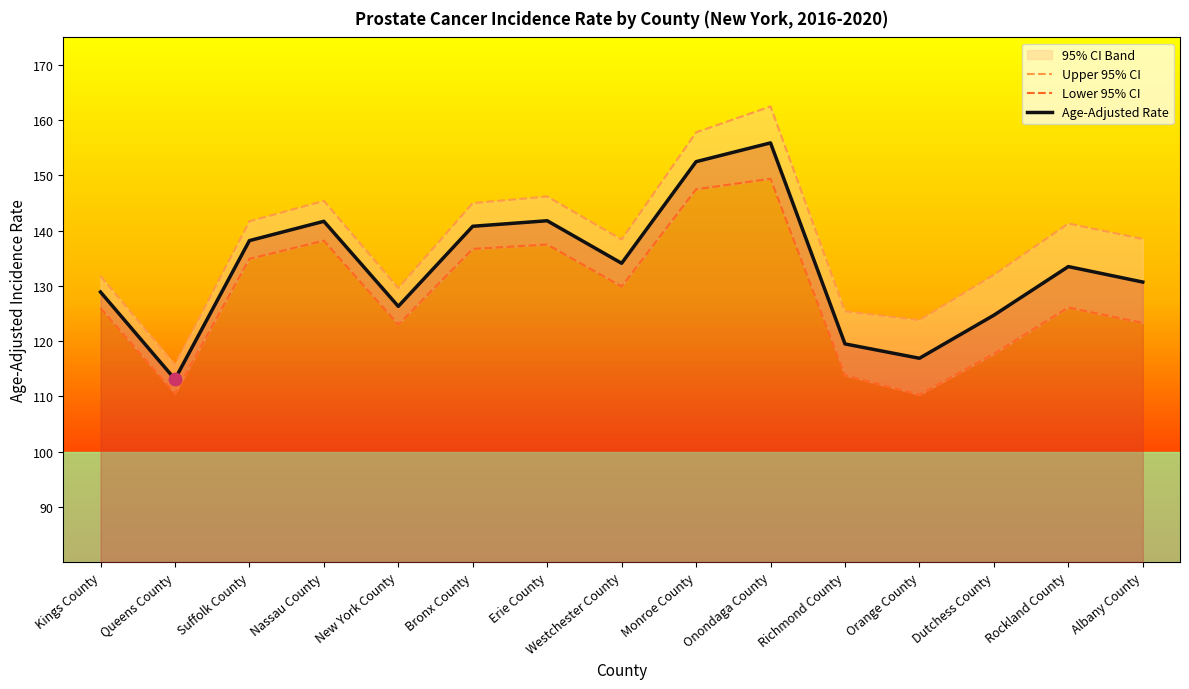

Which category has the highest value in the Age-Adjusted Rate series?

Onondaga County